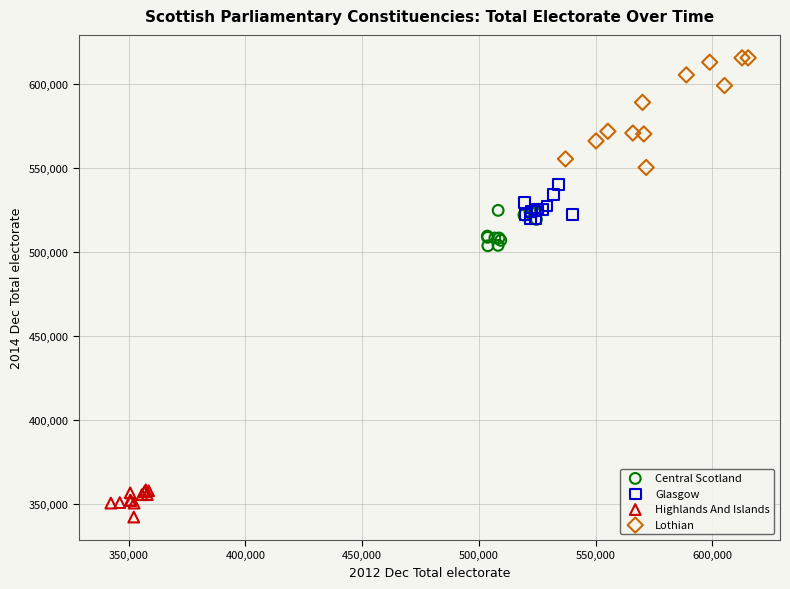

Which series contains the highest Y value?

Lothian